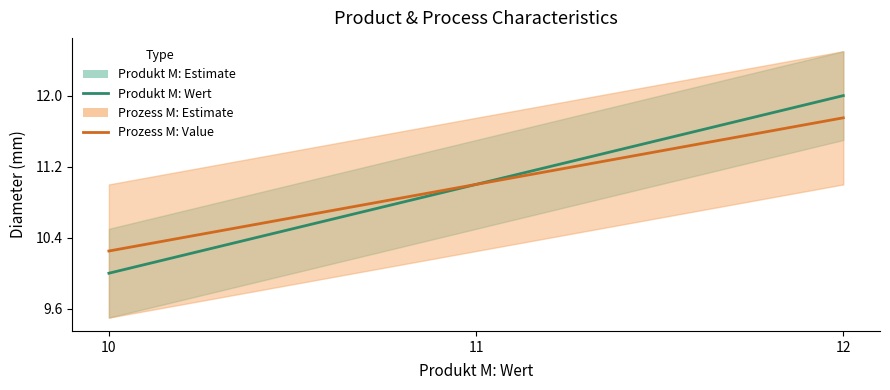

What is the approximate value of Prozess M: Value at 11?

11.0